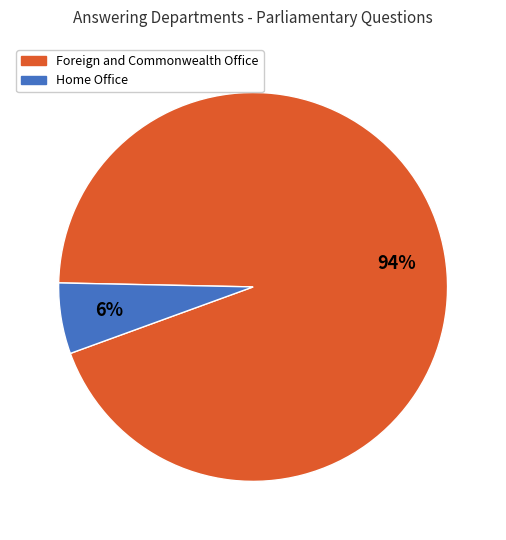

How many segments does this pie chart have?

2